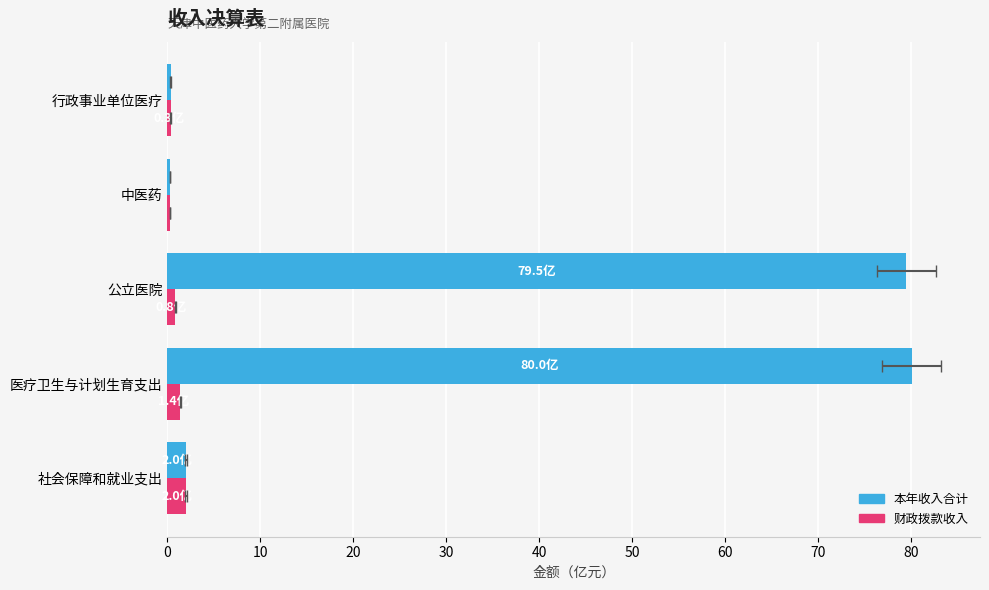

The 财政拨款收入 series shows 2.0 at 社会保障和就业支出. True or false?

True